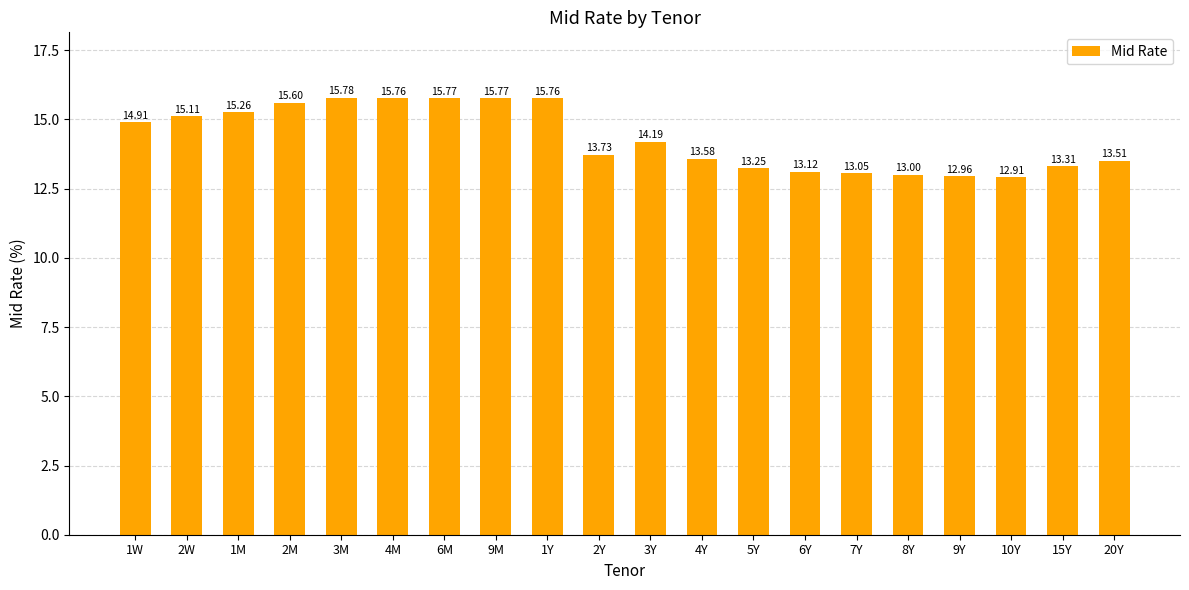

What is the ratio of the value at 6Y to the value at 6M?

0.8